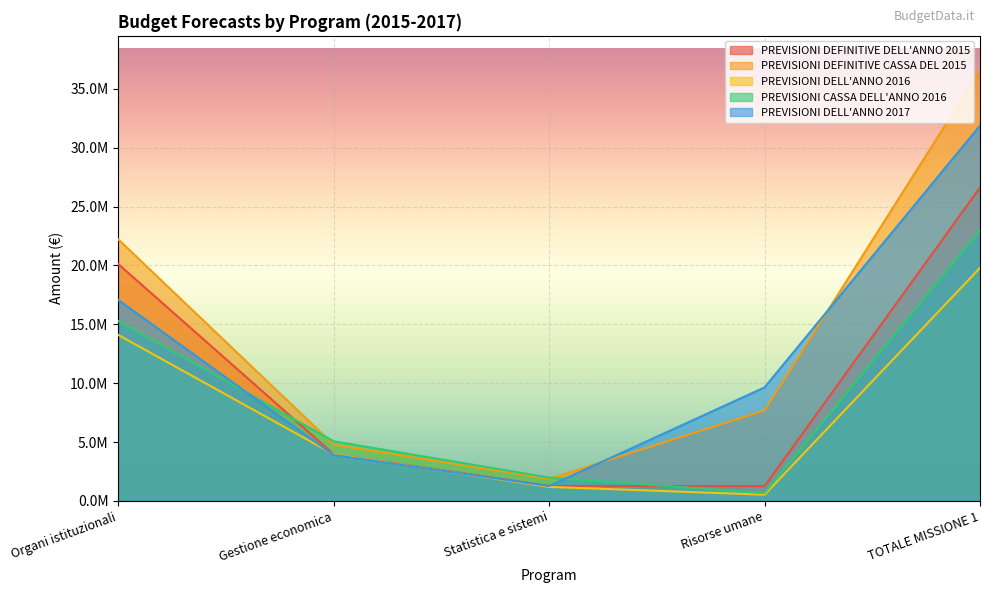

At which category does the chart reach its peak across all series?

TOTALE MISSIONE 1